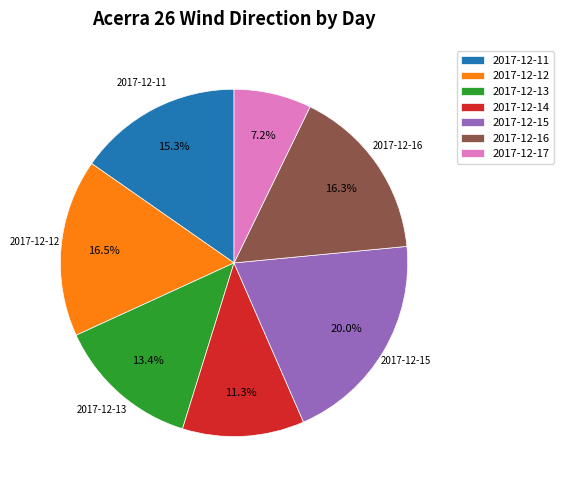

True or false: 2017-12-11 accounts for 15% of the total.

True